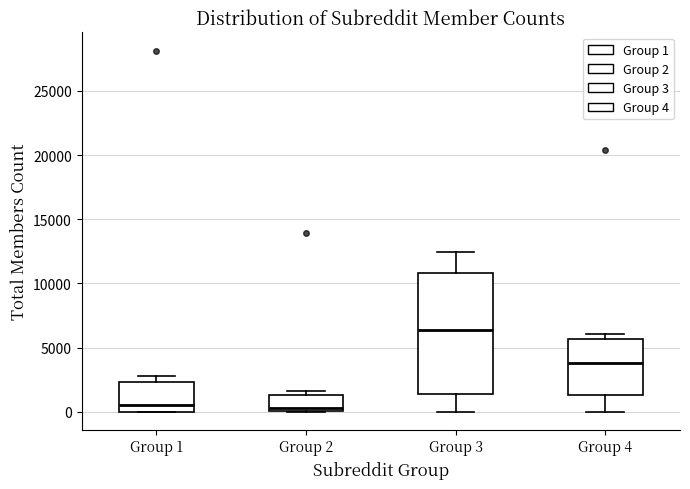

Reading left to right, read every box against the y-axis: the position of its median line, the range the box covers, and the ends of its whiskers. The values are not printed on the chart, so give them approximately, as read against the axis.

Group 1: median 500, box 0 to 2500, whiskers 0 to 3000
Group 2: median 500, box 0 to 1500, whiskers 0 to 1500 (just above the box's upper edge)
Group 3: median 6500, box 1500 to 11000, whiskers 0 to 12500
Group 4: median 4000, box 1500 to 5500, whiskers 0 to 6000